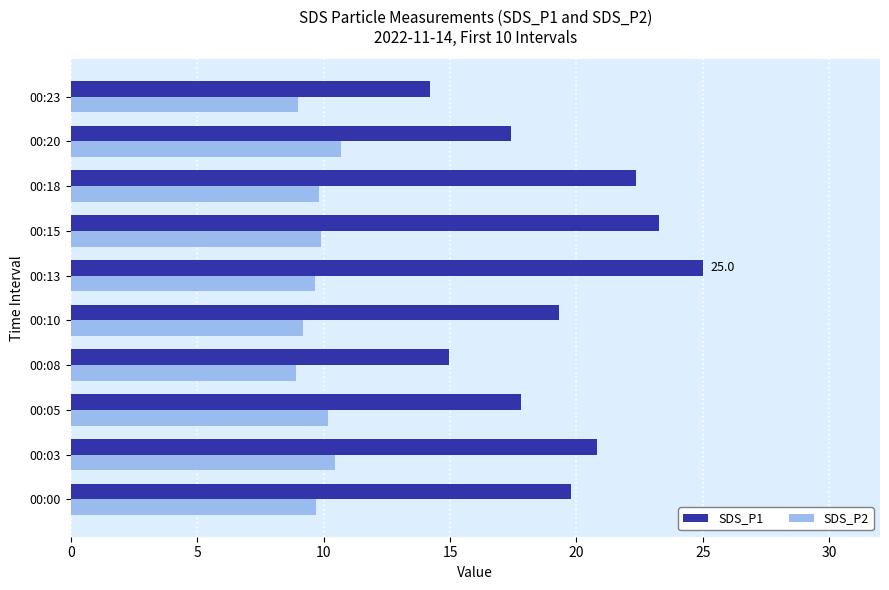

What is the maximum value shown in the chart?

25.0